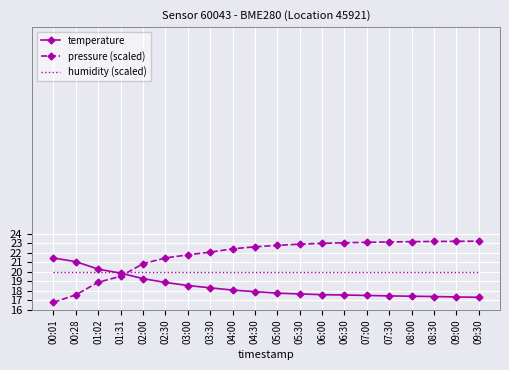

What is the label of the 10th point from the right?

05:00